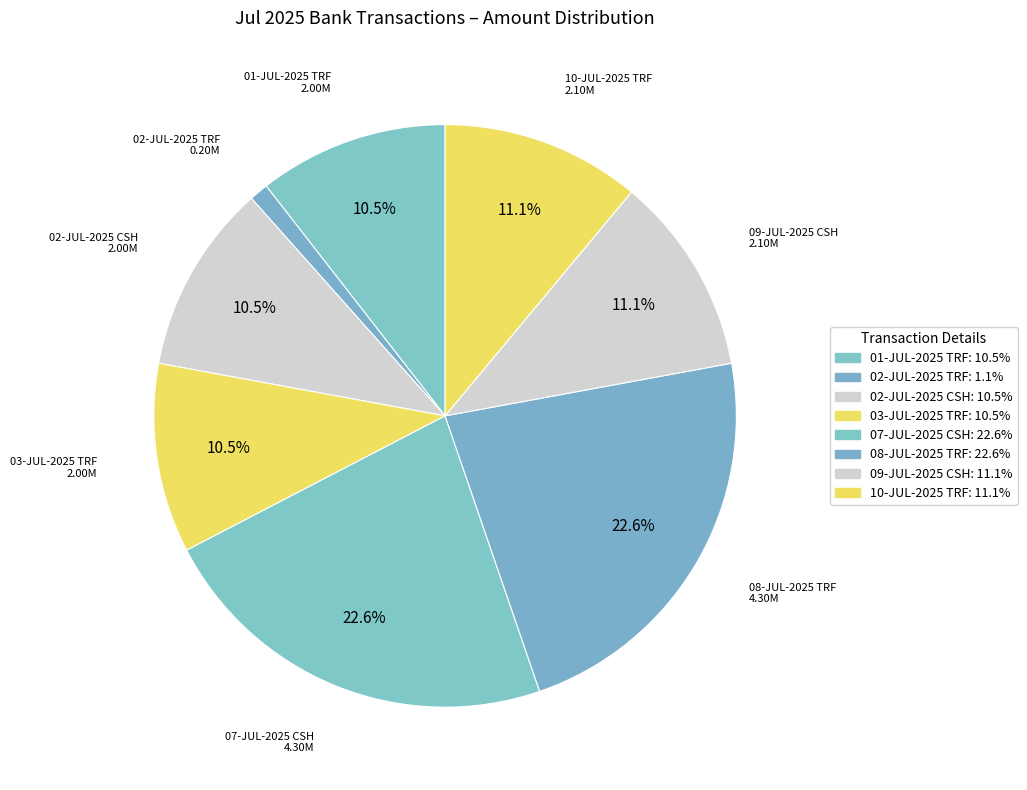

How many slices are in this pie chart?

8